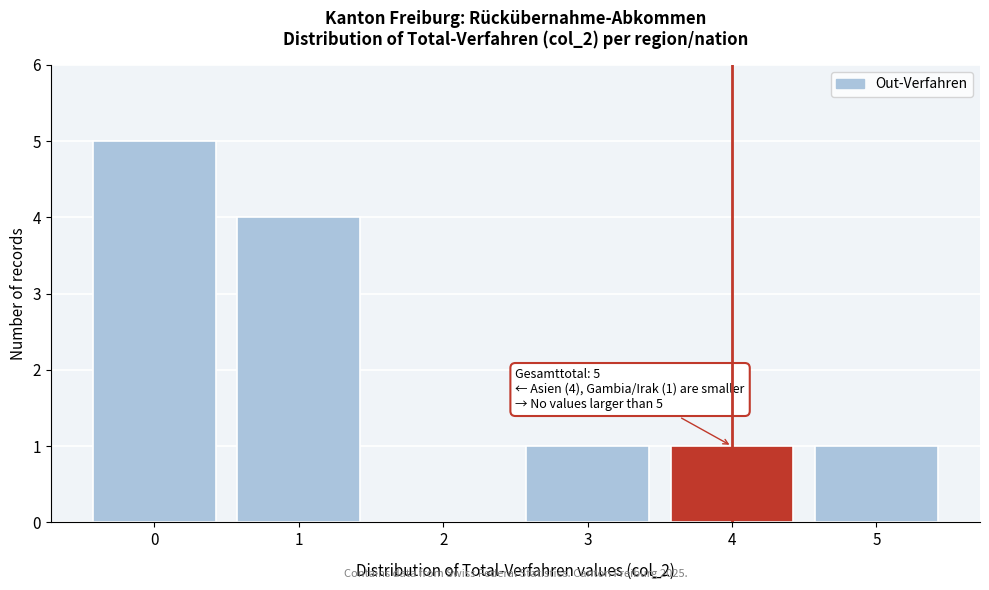

Reading left to right, transcribe all the data shown in this chart.

0=5	1=4	2=0	3=1	4=1	5=1